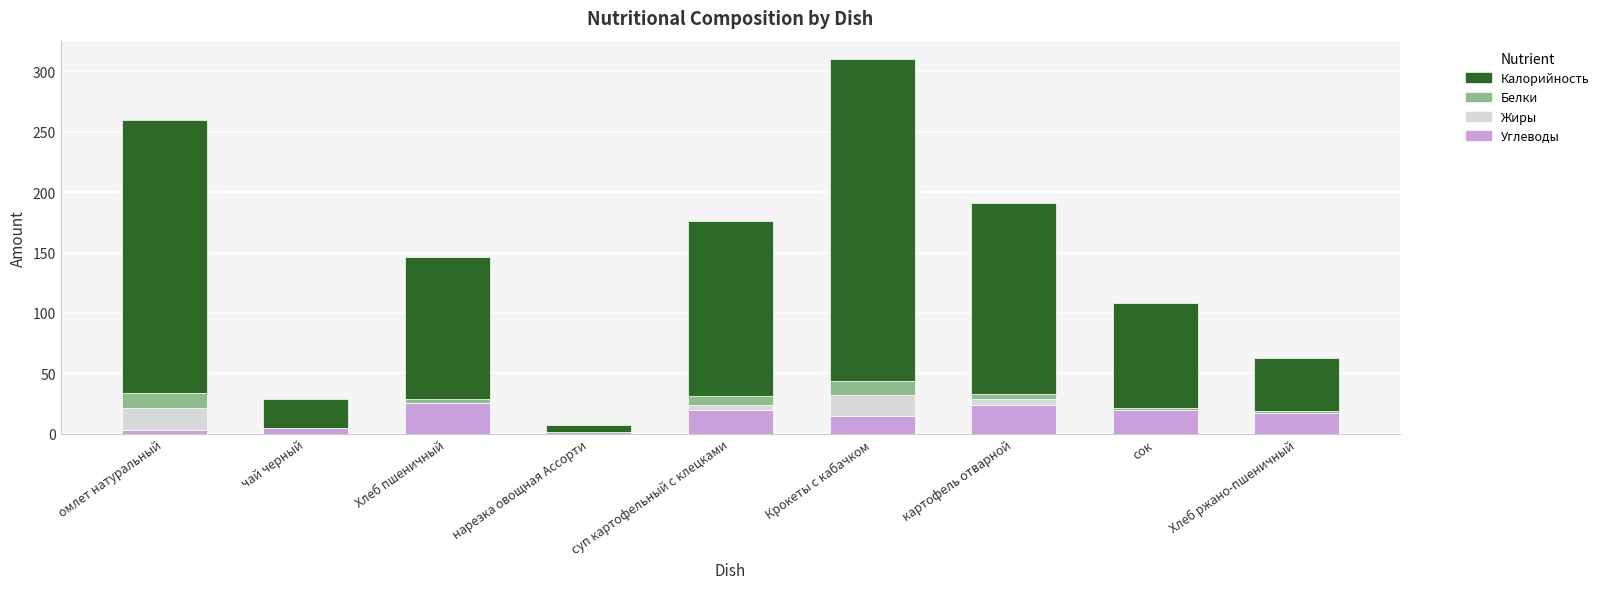

What is the sum of all Углеводы values?

130.0